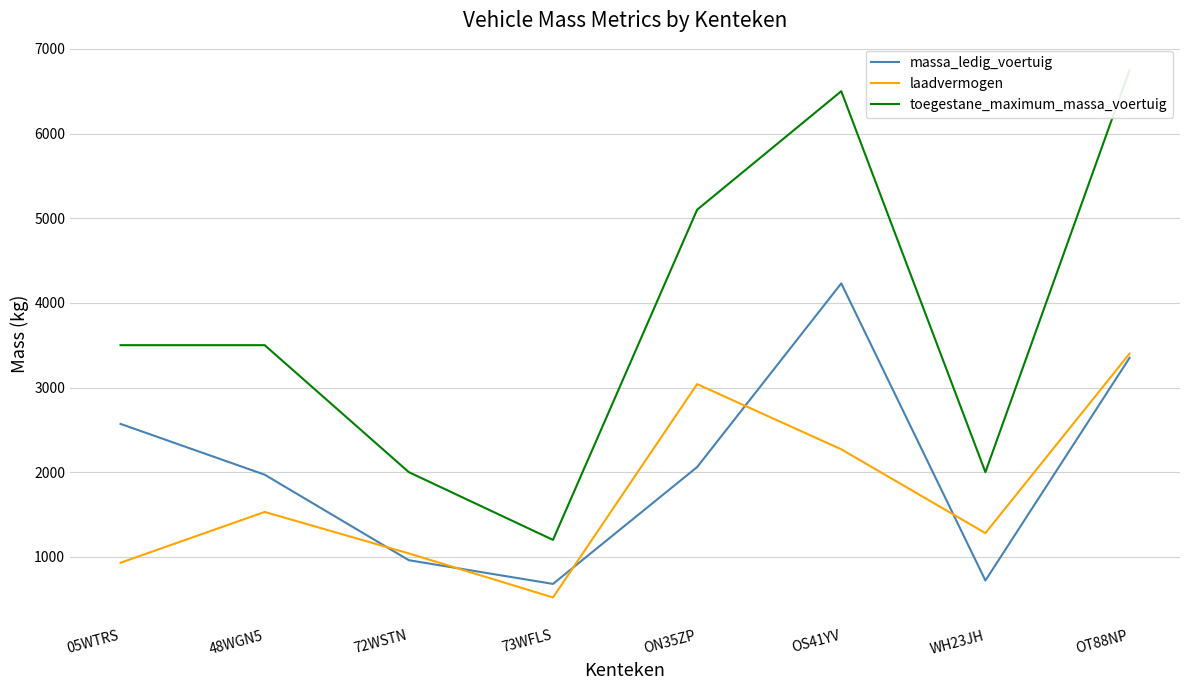

The value of laadvermogen at 73WFLS is 520. True or false?

True